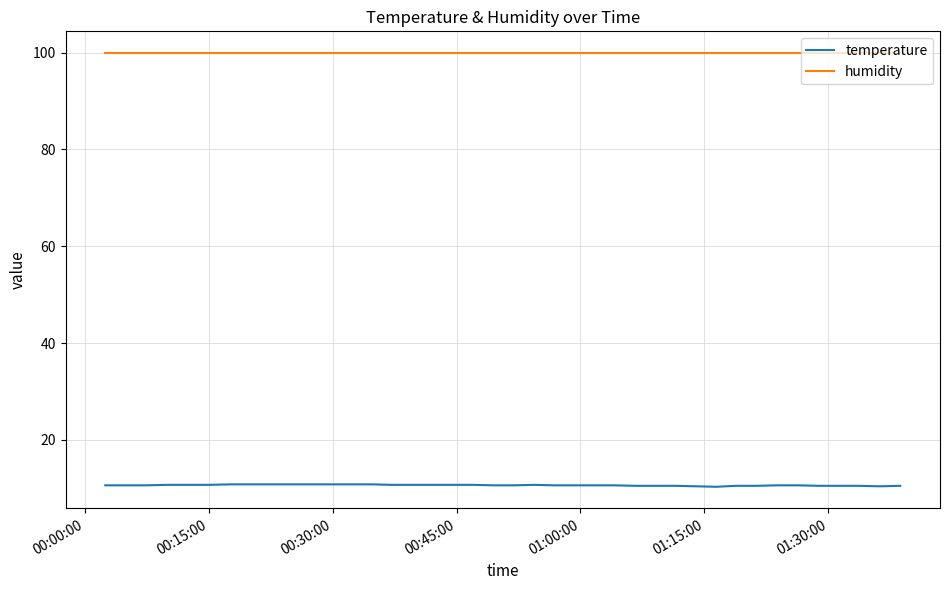

True or false: humidity and temperature intersect in this chart.

False